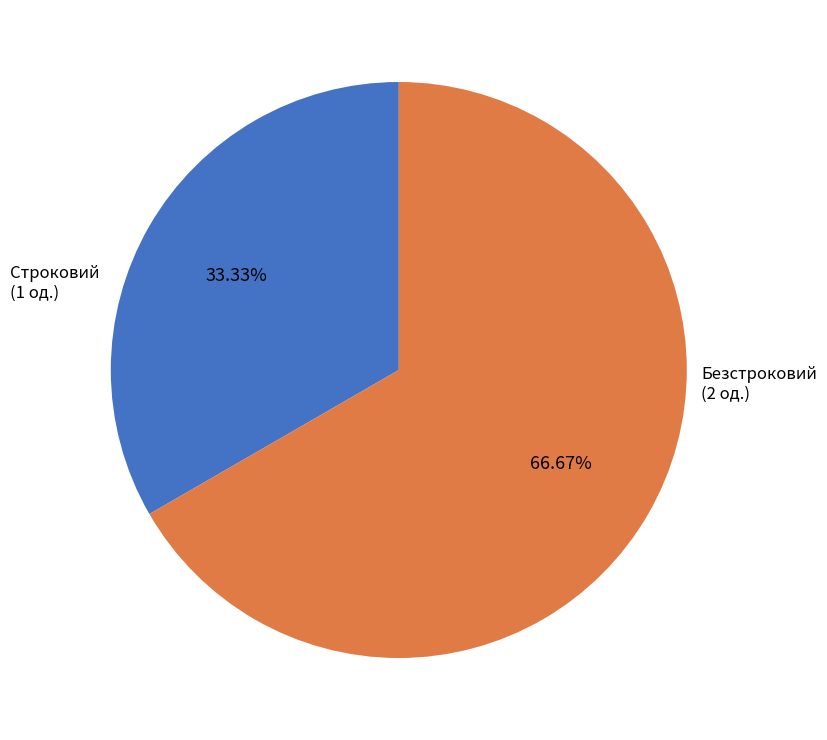

Which category has the smallest portion of the pie?

Строковий